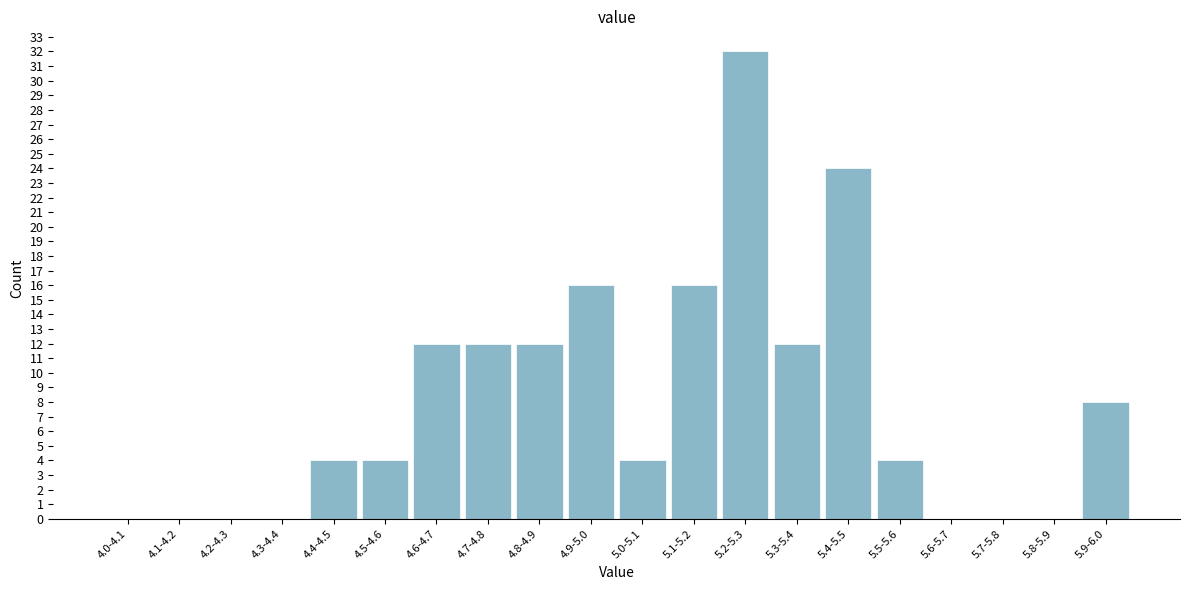

Reading left to right, list all the values displayed in this chart.

4.0-4.1=0	4.1-4.2=0	4.2-4.3=0	4.3-4.4=0	4.4-4.5=4	4.5-4.6=4	4.6-4.7=12	4.7-4.8=12	4.8-4.9=12	4.9-5.0=16	5.0-5.1=4	5.1-5.2=16	5.2-5.3=32	5.3-5.4=12	5.4-5.5=24	5.5-5.6=4	5.6-5.7=0	5.7-5.8=0	5.8-5.9=0	5.9-6.0=8